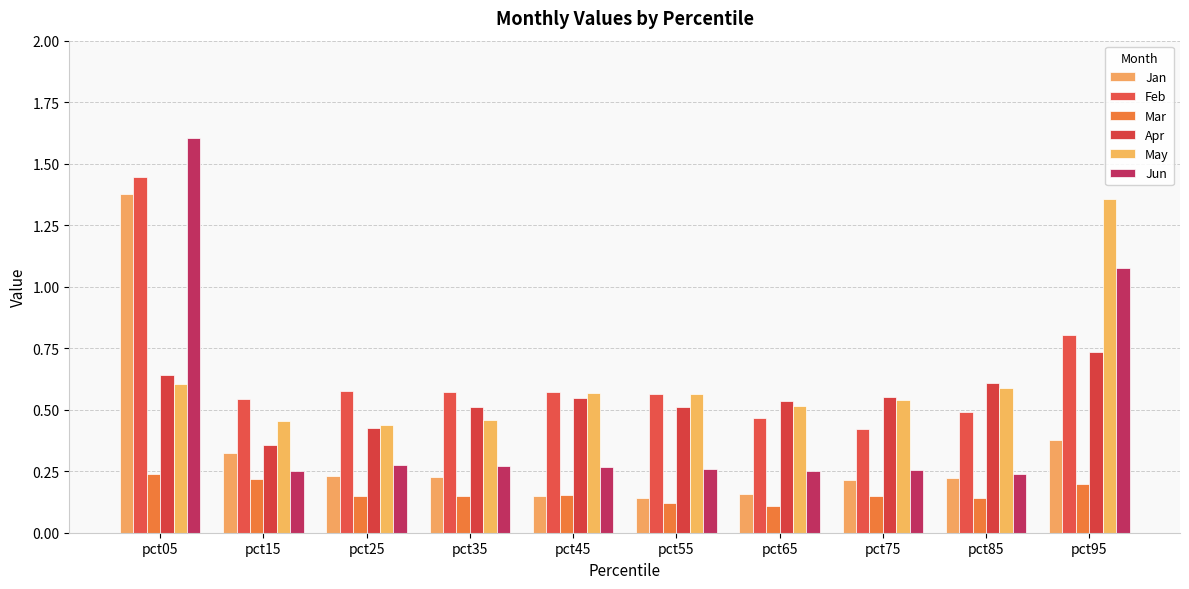

Rank the series by their maximum value, from highest to lowest.

Jun, Feb, Jan, May, Apr, Mar